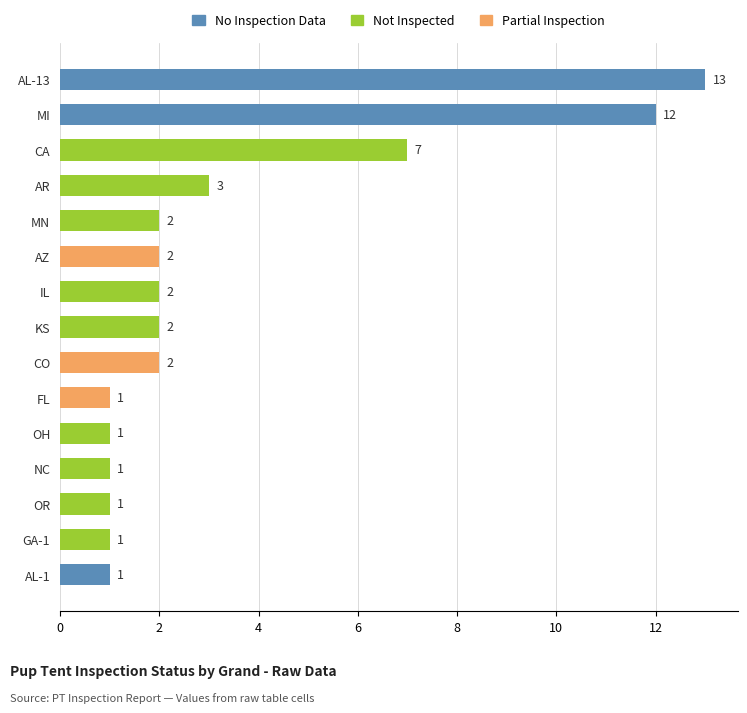

What is the value of the 4th bar from the top?

3